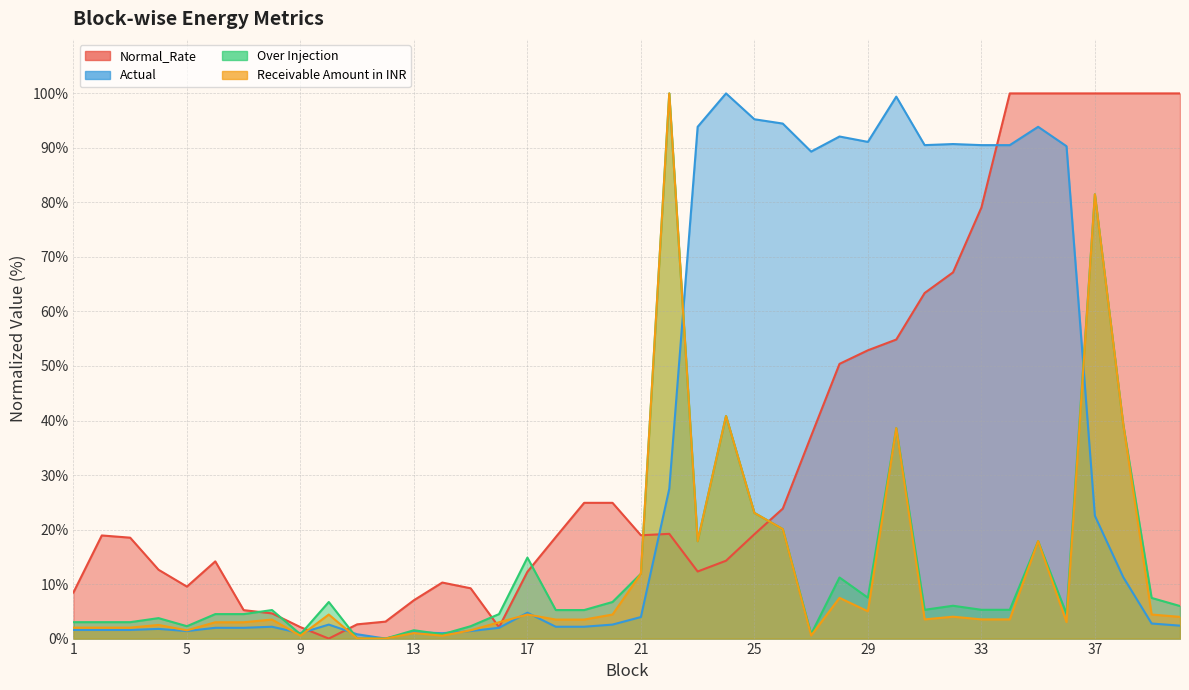

How many times do Normal_Rate and Actual cross each other?

4